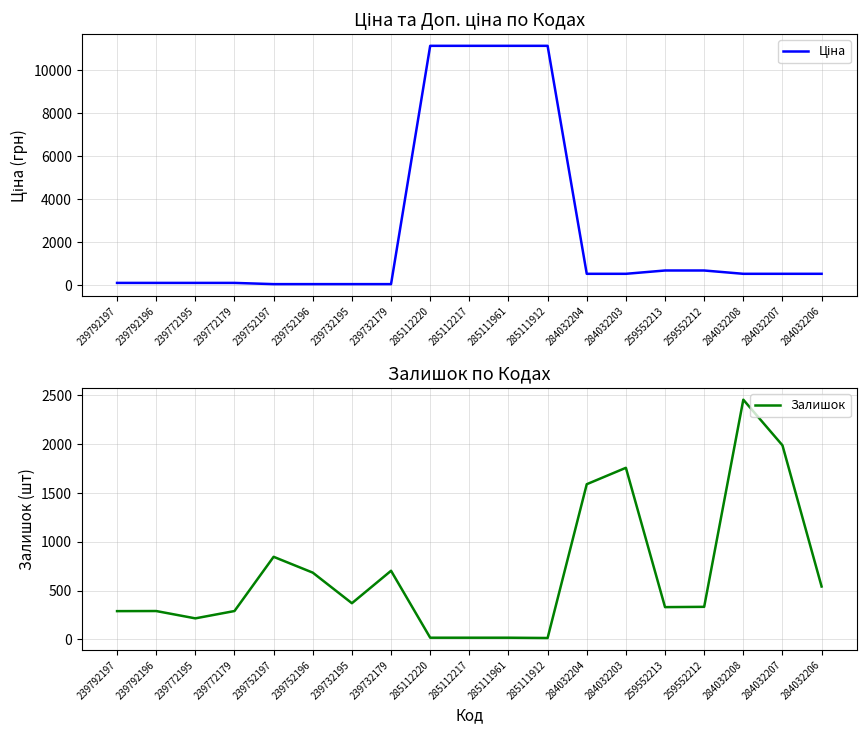

What is the label of the 1st point from the right?

284032206